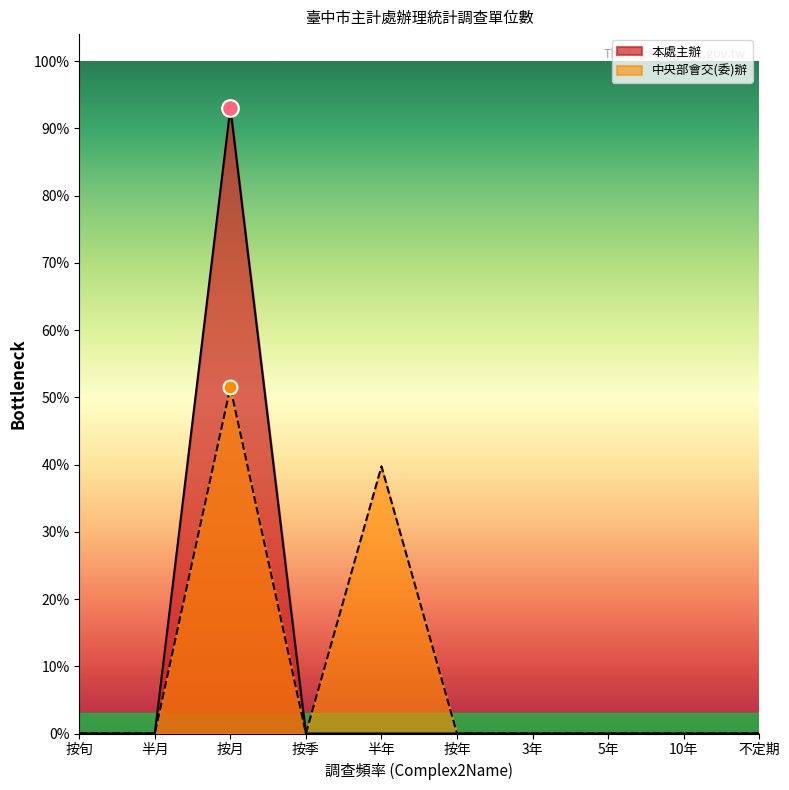

Count the number of categories in the chart.

10